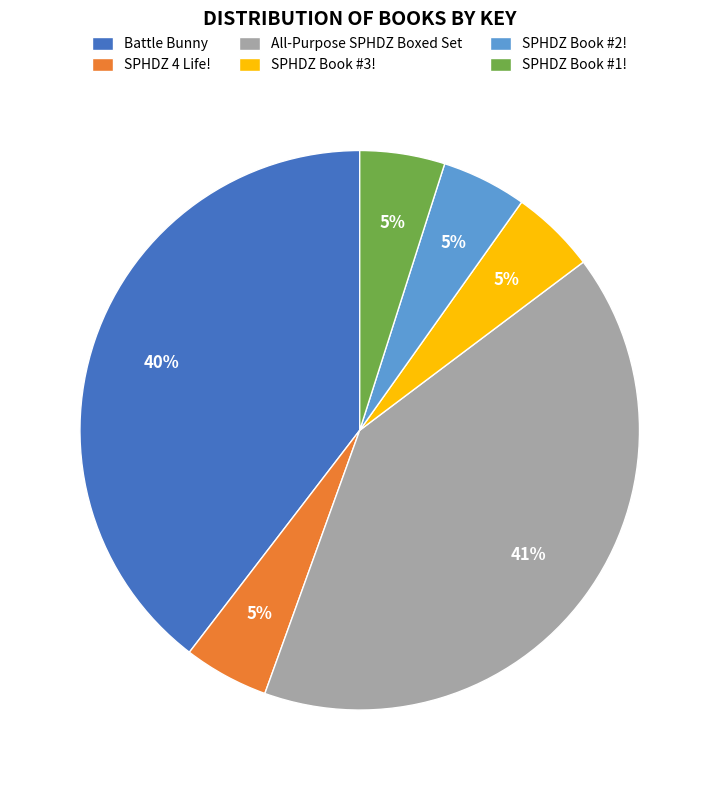

Is there a majority slice in this chart?

No